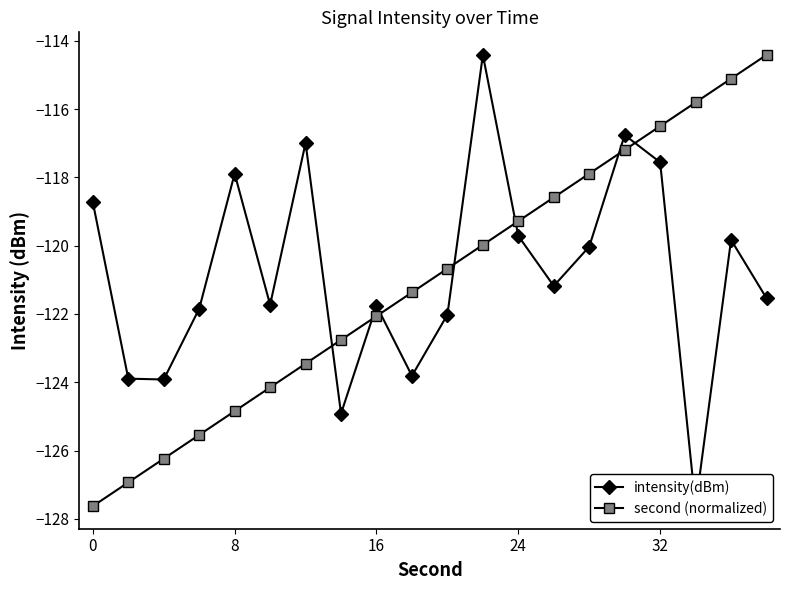

What are all the series names shown in the legend?

intensity(dBm), second (normalized)